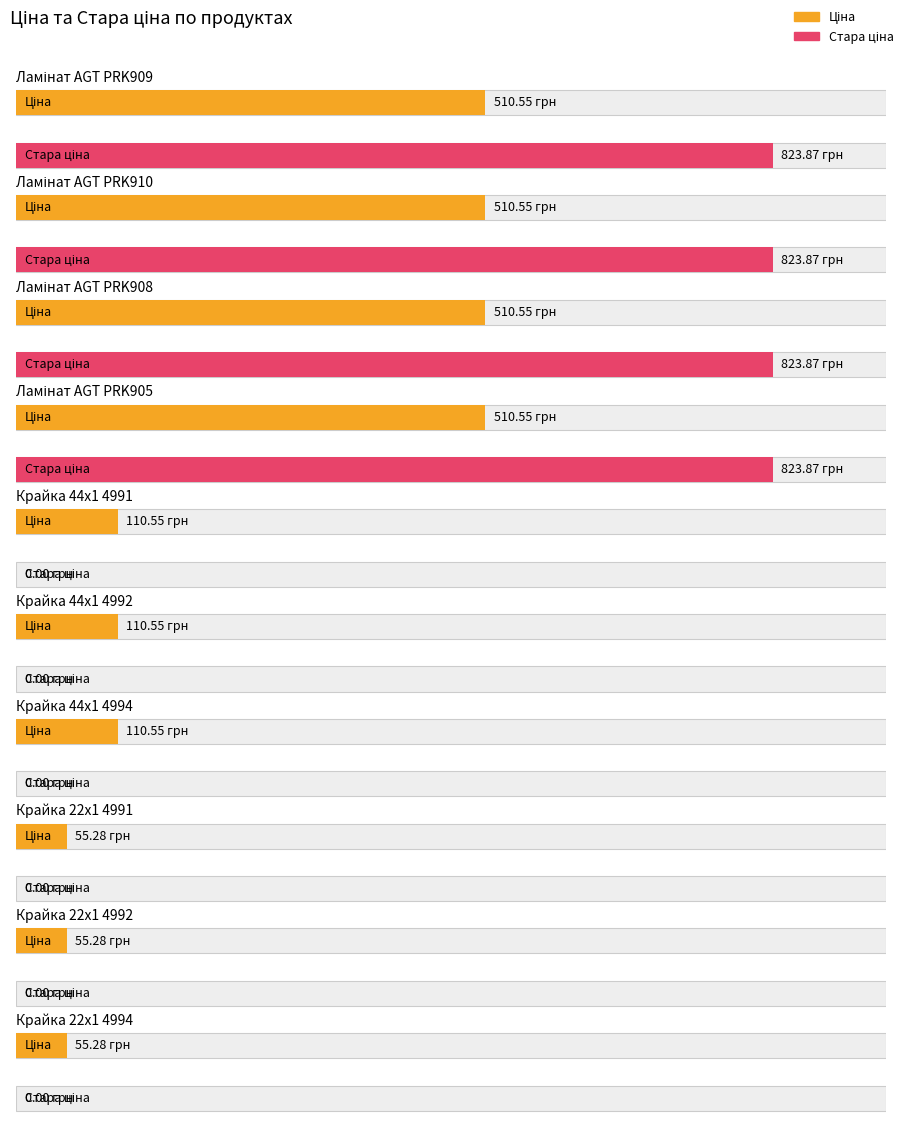

Count the number of data series in this chart.

2